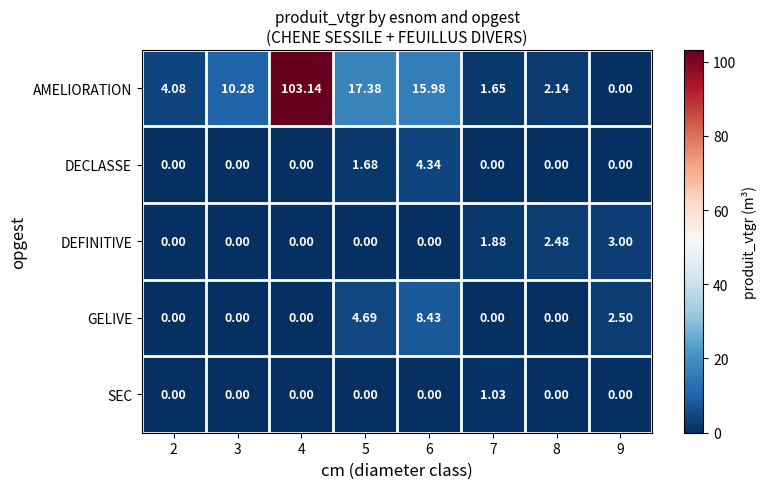

Between 5 and 8, which series saw the biggest shift?

AMELIORATION